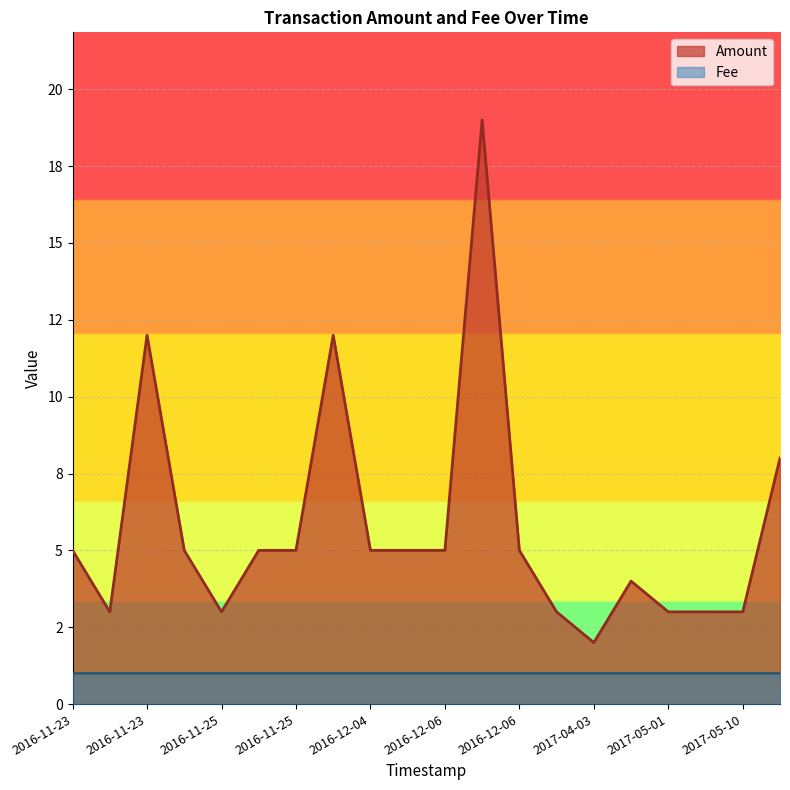

What is the smallest value displayed?

1.0